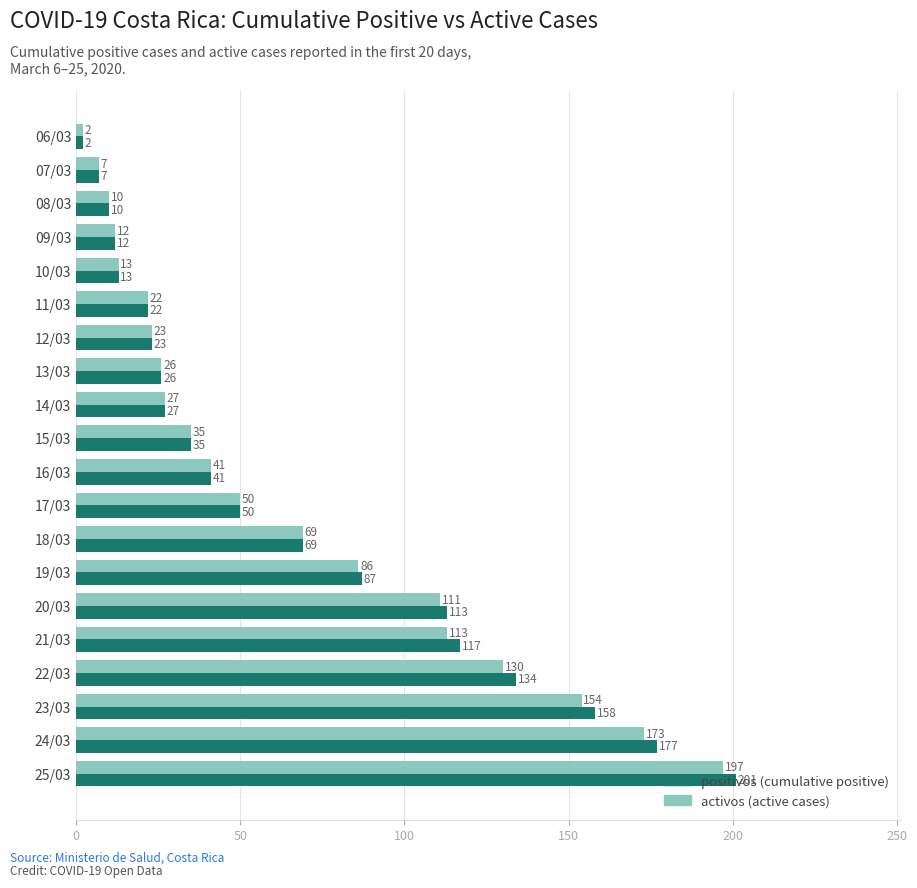

What is the greatest value displayed?

201